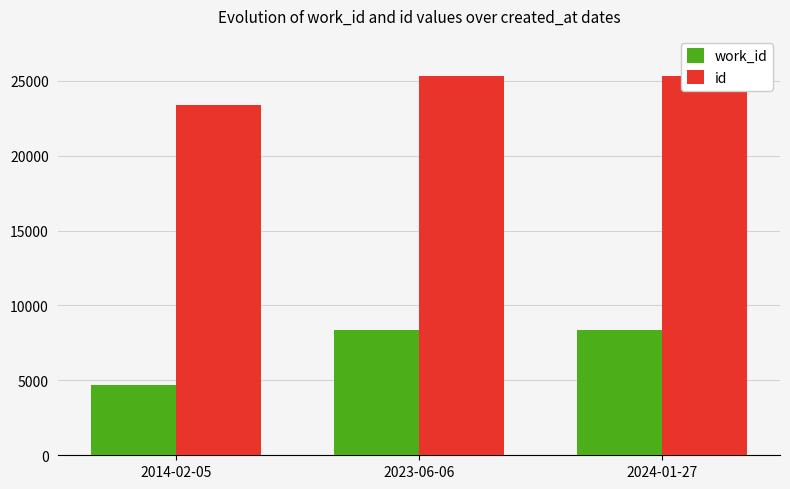

Is it true that work_id equals 4702 at 2014-02-05?

True